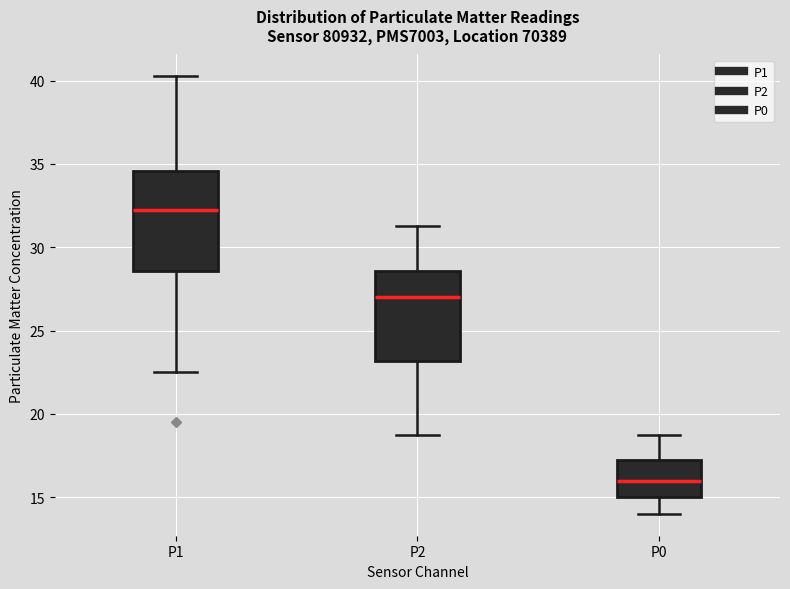

Which box's median line is the lowest?

P0